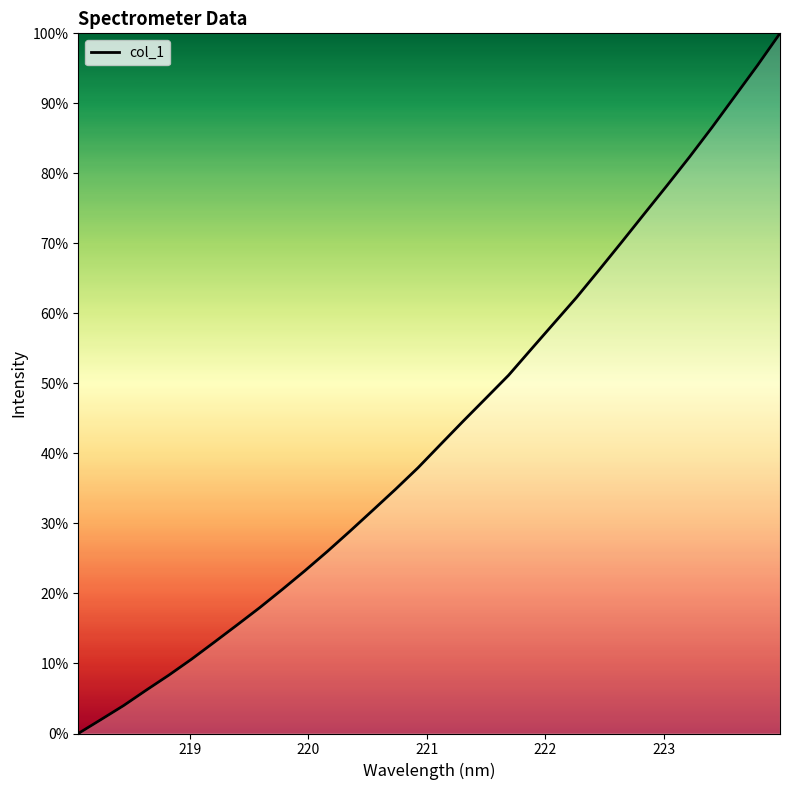

What is the average value?

43.3